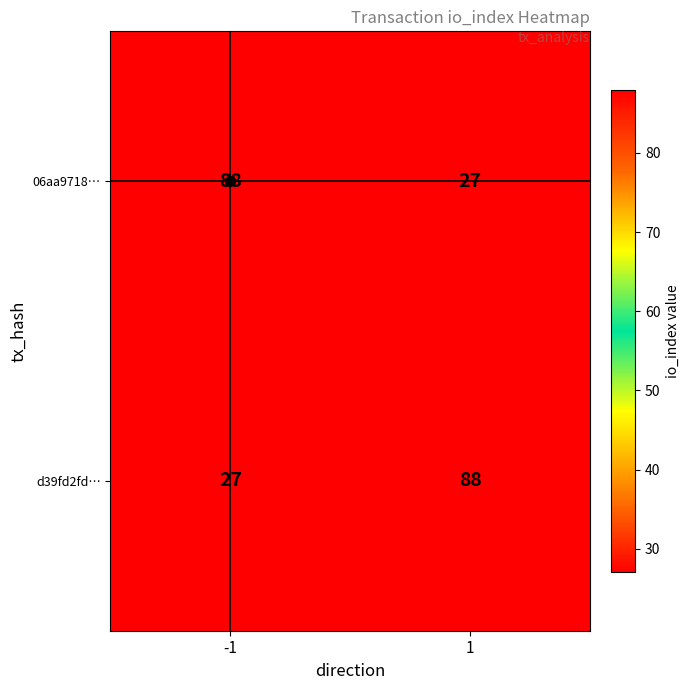

What is the difference between the highest and lowest values at 1?

61